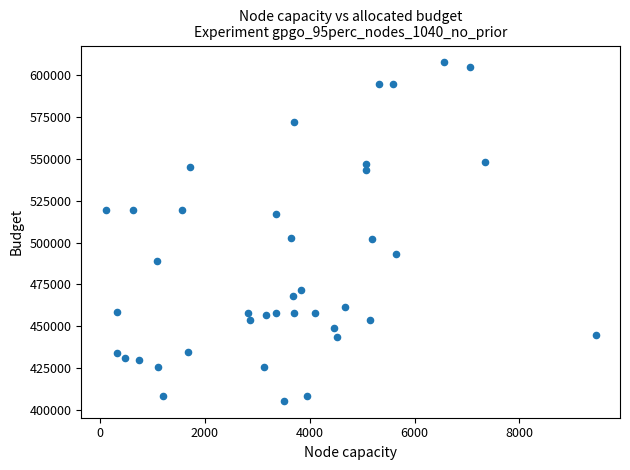

What is the range of X values (max minus min)?

9337